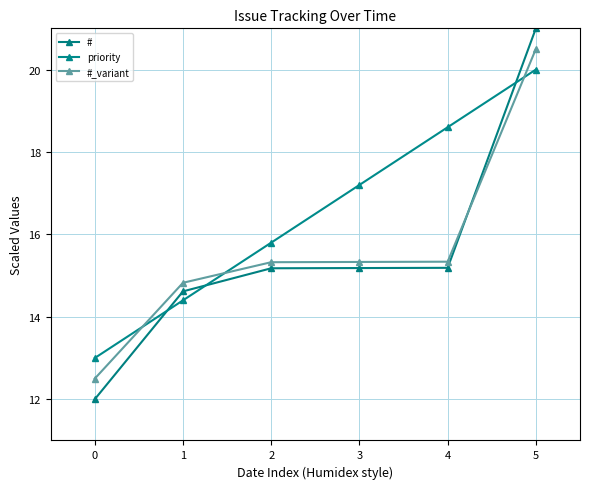

Between which two adjacent categories do priority and #_variant first intersect?

0 and 1